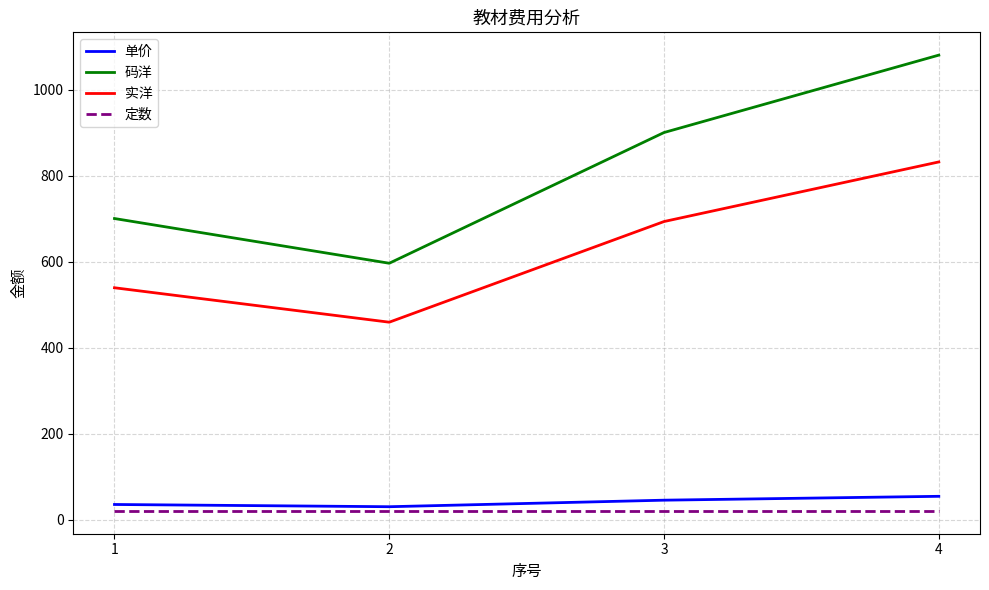

The value of 码洋 at 1 is 700.0. True or false?

True